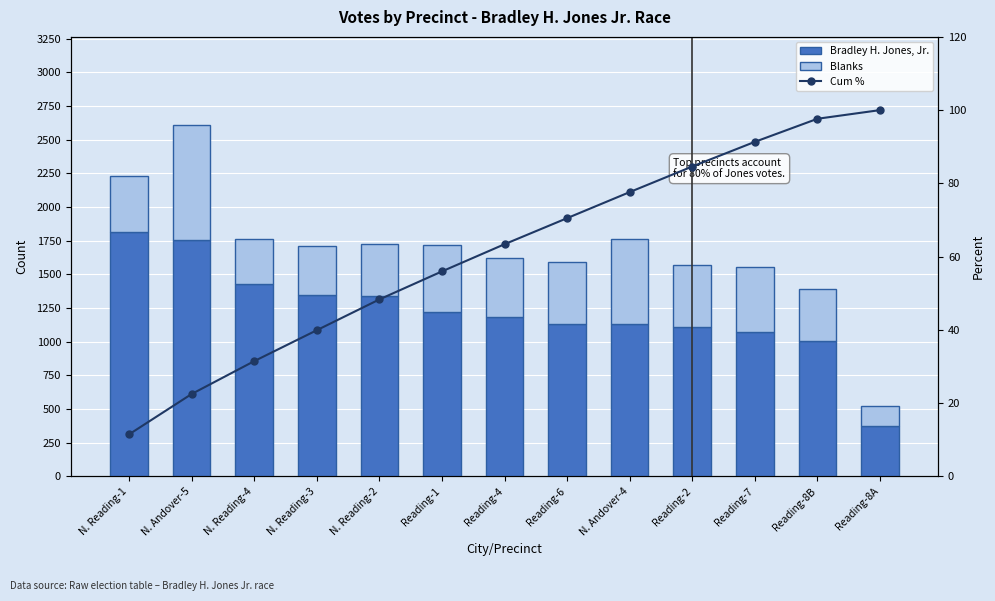

What are all the series names shown in the legend?

Bradley H. Jones, Jr., Blanks, Cum %